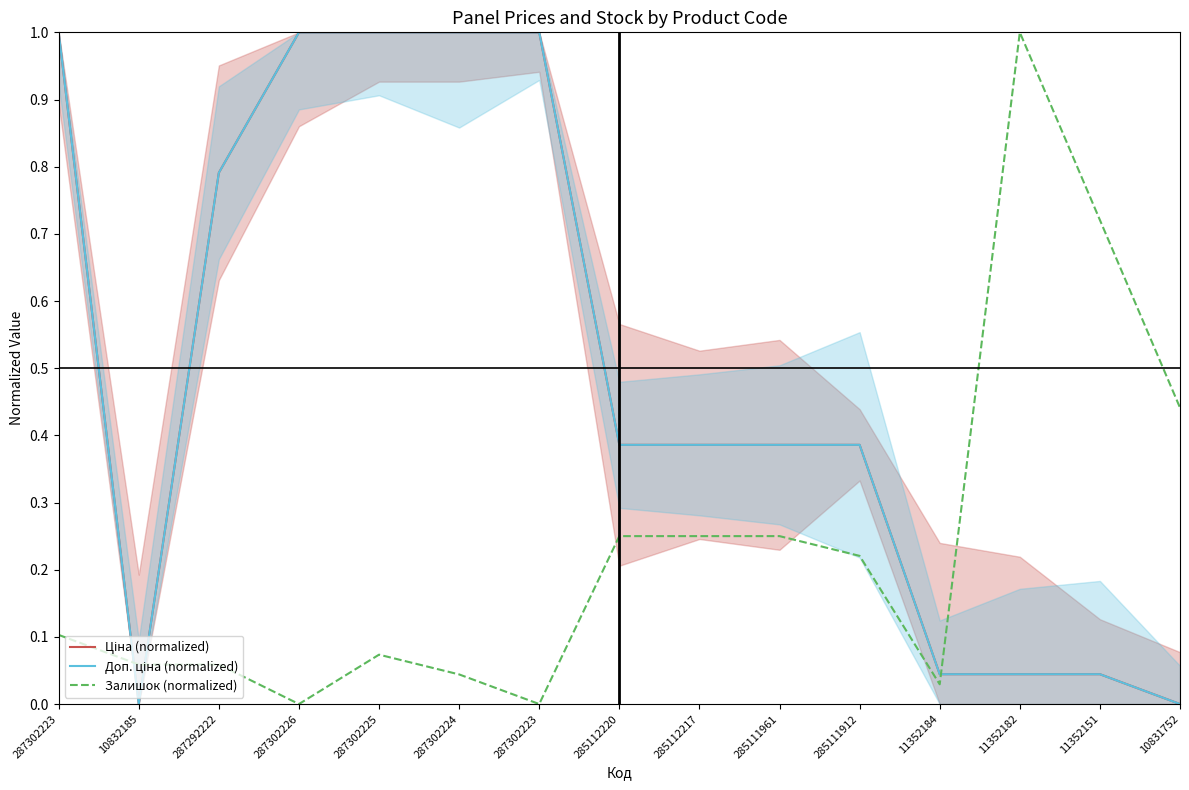

Reading right to left, extract all data points from this chart.

Ціна (normalized): 0.0	0.0	0.0	0.0	0.4	0.4	0.4	0.4	1.0	1.0	1.0	1.0	0.8	0.0	1.0
Доп. ціна (normalized): 0.0	0.0	0.0	0.0	0.4	0.4	0.4	0.4	1.0	1.0	1.0	1.0	0.8	0.0	1.0
Залишок (normalized): 0.4	0.7	1.0	0.0	0.2	0.2	0.2	0.2	0.0	0.0	0.1	0.0	0.1	0.1	0.1